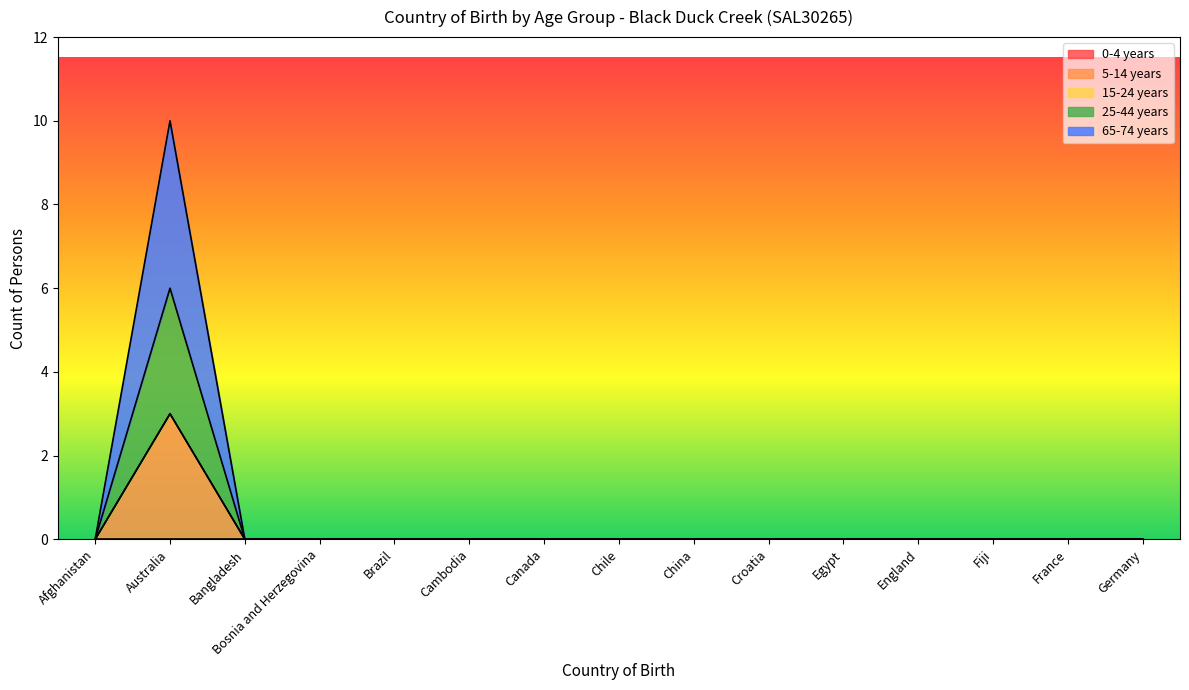

Is it true that 65-74 years equals 0 at Afghanistan?

True